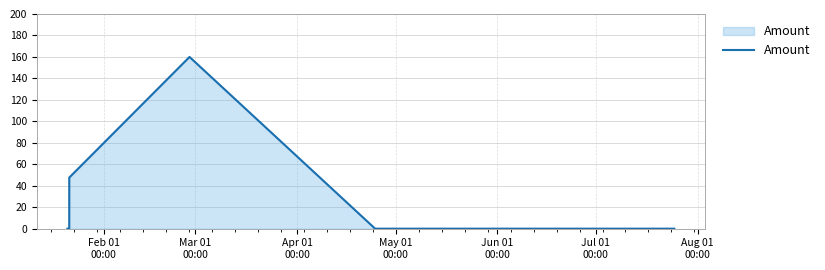

What is the difference between the maximum and minimum values?

160.0